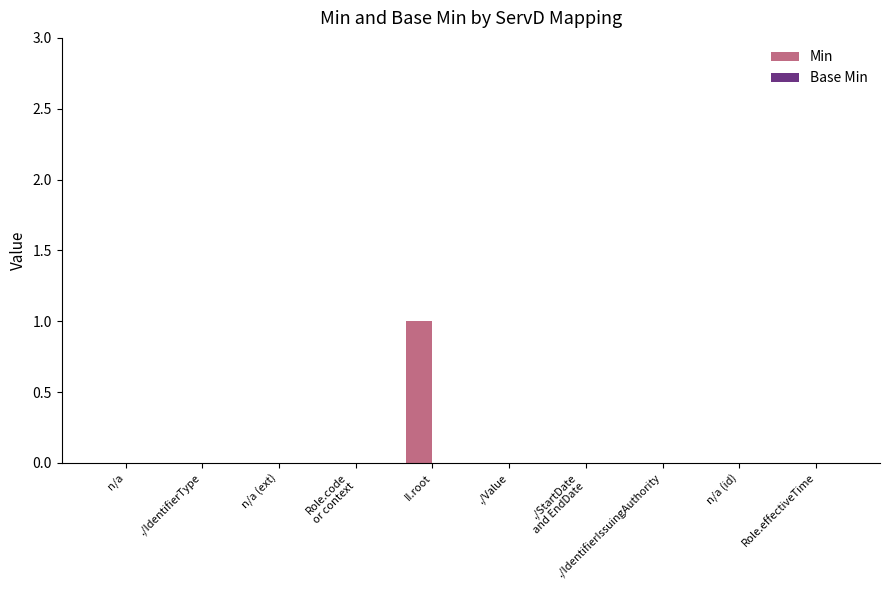

Which label corresponds to the largest value in the chart?

II.root